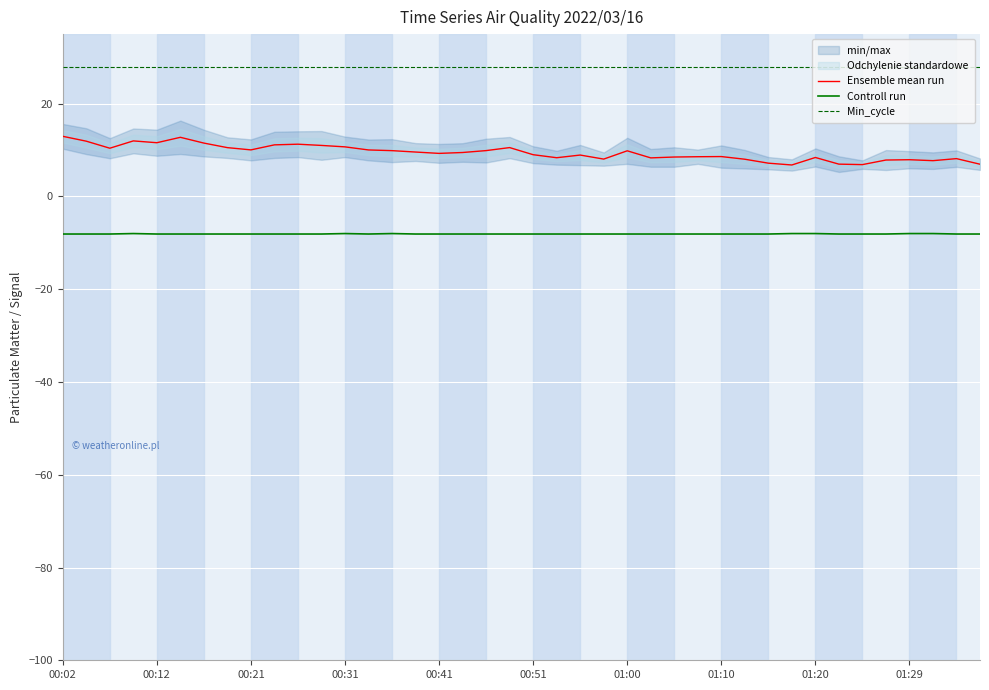

Reading left to right, extract all data points from this chart.

Ensemble mean run: 13.0	11.9	10.4	12.0	11.6	12.8	11.5	10.5	10.0	11.1	11.3	11.0	10.7	10.0	9.9	9.6	9.3	9.5	9.9	10.5	9.0	8.3	8.9	8.1	9.8	8.3	8.5	8.6	8.6	8.0	7.2	6.8	8.4	7.0	6.9	7.8	7.9	7.7	8.2	6.9
Controll run: -8.1	-8.1	-8.1	-8.0	-8.1	-8.1	-8.1	-8.1	-8.1	-8.1	-8.1	-8.1	-8.0	-8.1	-8.0	-8.1	-8.1	-8.1	-8.1	-8.1	-8.1	-8.1	-8.1	-8.1	-8.1	-8.1	-8.1	-8.1	-8.1	-8.1	-8.1	-8.0	-8.0	-8.1	-8.1	-8.1	-8.0	-8.0	-8.1	-8.1
Min_cycle: 28.0	28.0	28.0	28.0	28.0	28.0	28.0	28.0	28.0	28.0	28.0	28.0	28.0	28.0	28.0	28.0	28.0	28.0	28.0	28.0	28.0	28.0	28.0	28.0	28.0	28.0	28.0	28.0	28.0	28.0	28.0	28.0	28.0	28.0	28.0	28.0	28.0	28.0	28.0	28.0